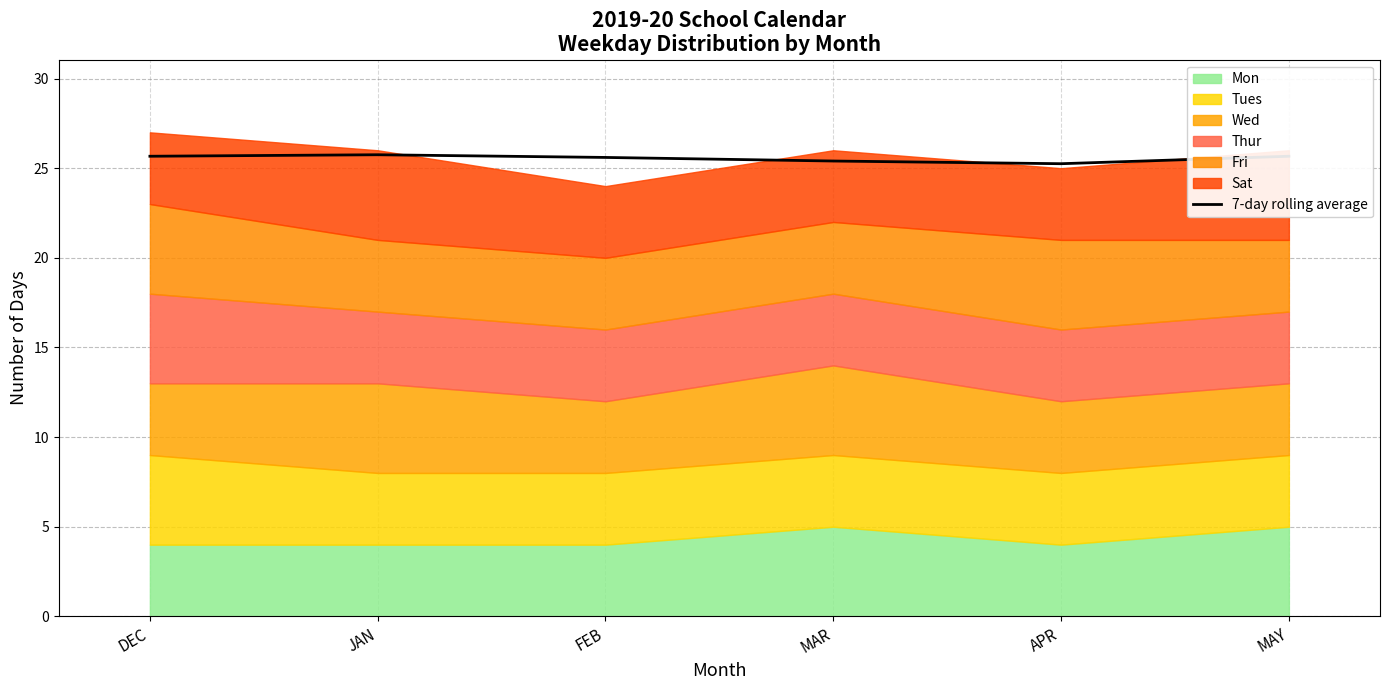

Where is the first local maximum?

JAN